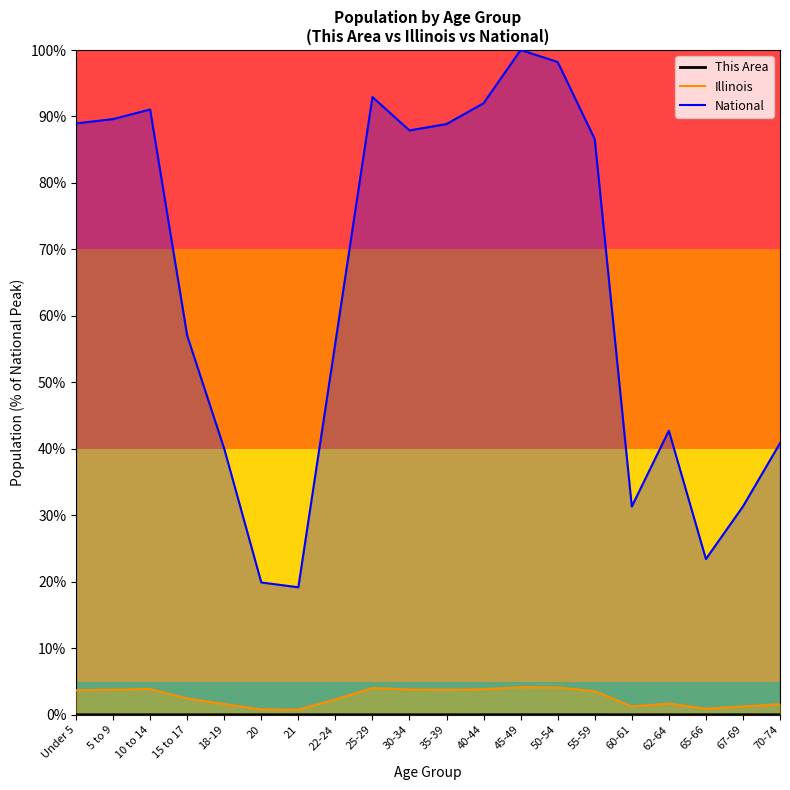

Between 18-19 and 25-29, which series saw the biggest shift?

National